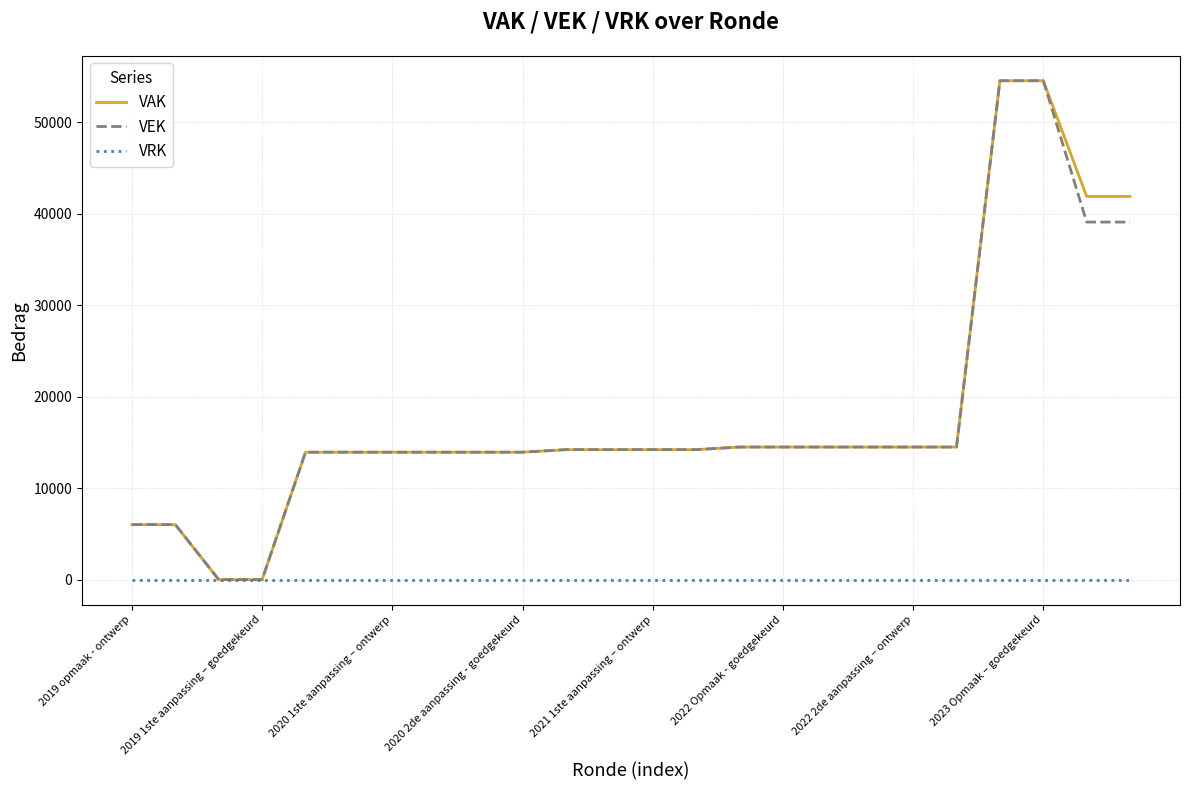

Count the number of categories in the chart.

24